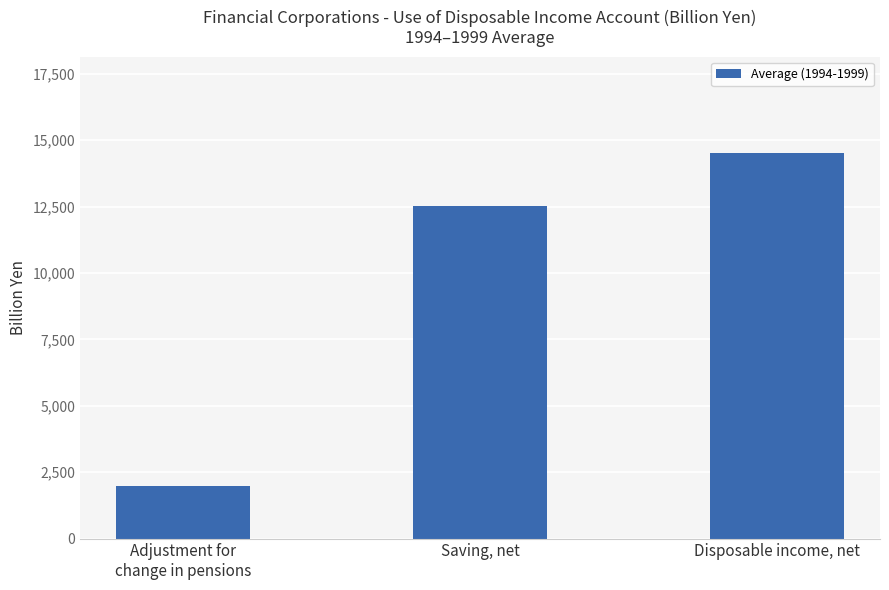

True or false: the data shows 1989.4 at Adjustment for
change in pensions.

True